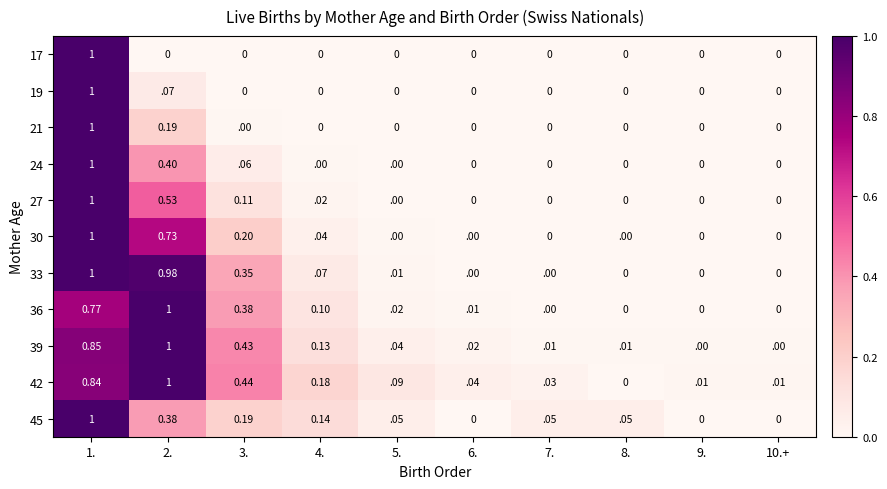

How many data points does each series have?

10